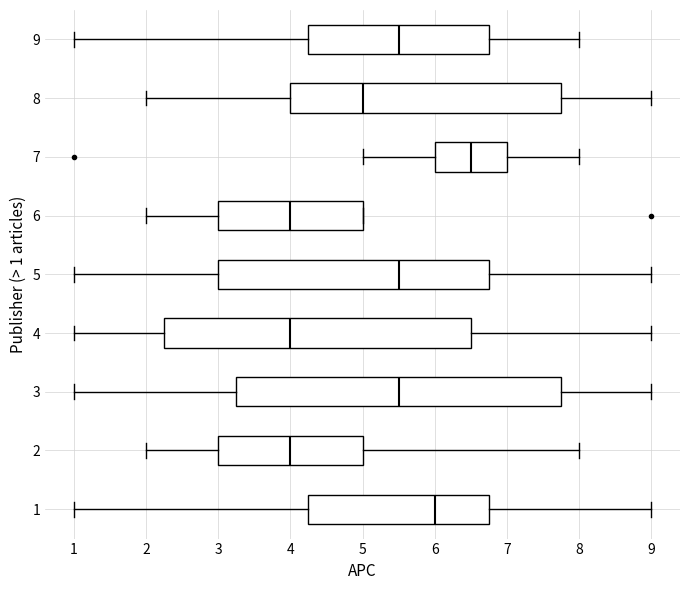

Which box is the widest, from its left edge to its right edge?

3